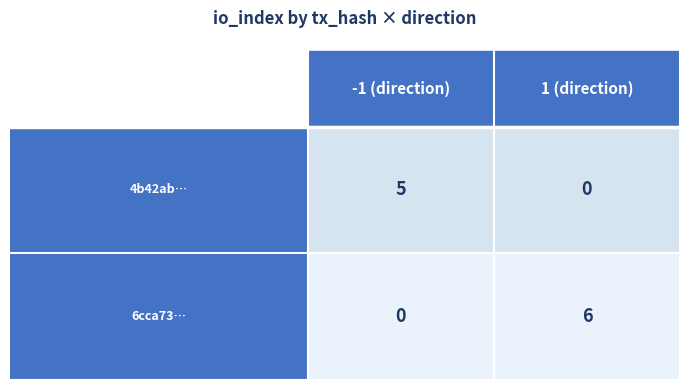

How many data points does each series have?

2